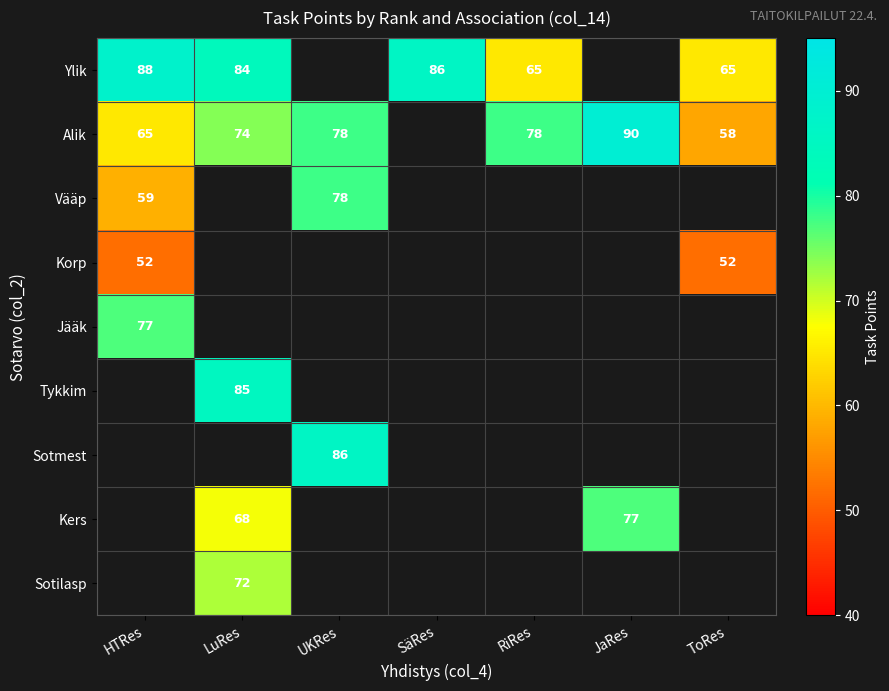

Is it true that Sotilasp equals 110 at LuRes?

False